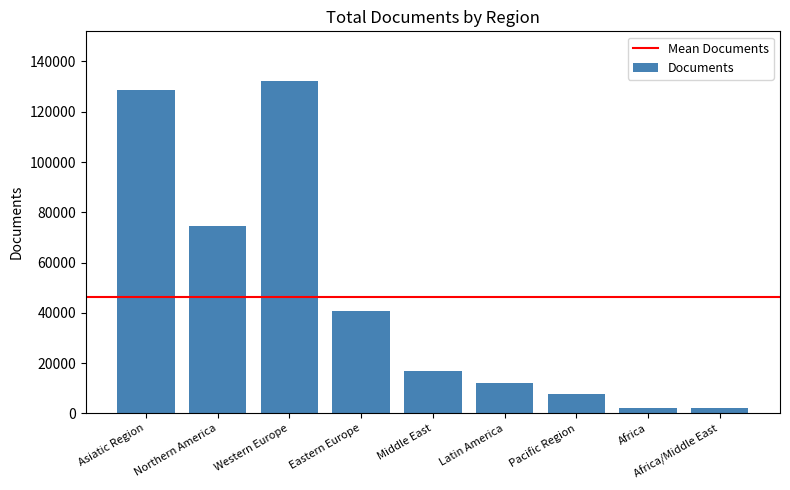

What is the sum of the values at Asiatic Region and Pacific Region?

136483